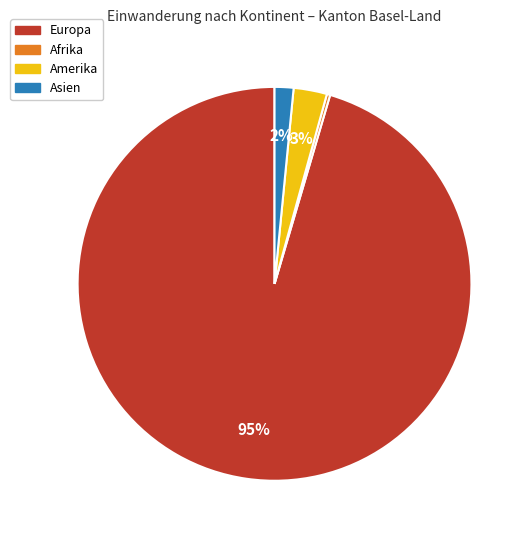

To the nearest percent, what is the average slice percentage?

25%